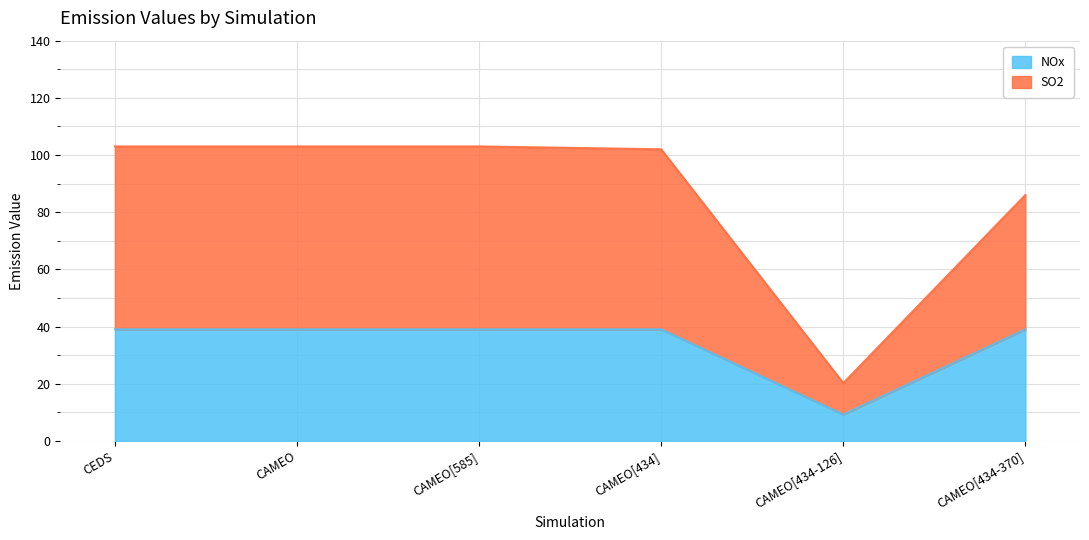

List the labels in order of NOx value, smallest first.

CAMEO[434-126], CEDS, CAMEO, CAMEO[585], CAMEO[434], CAMEO[434-370]